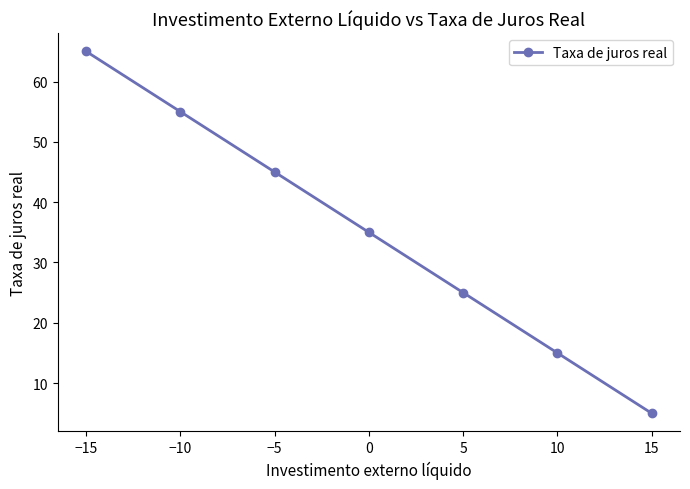

Is this an area chart (filled region under the line)?

No